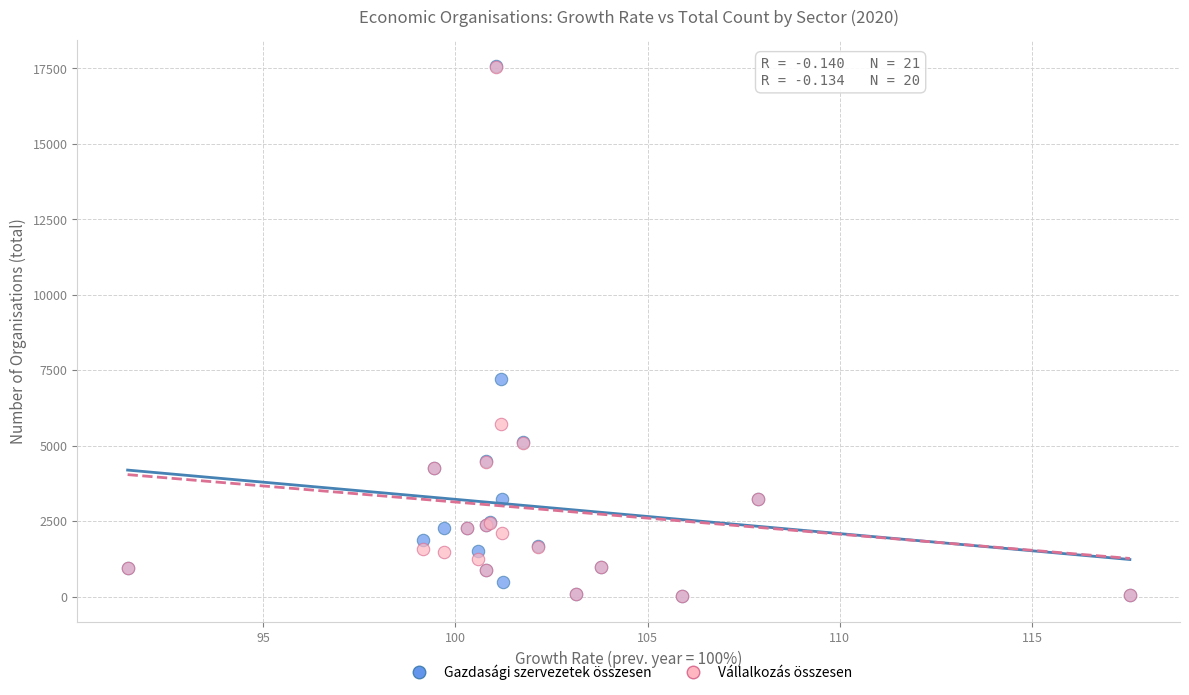

Which series has the widest spread of Y values?

Gazdasági szervezetek összesen